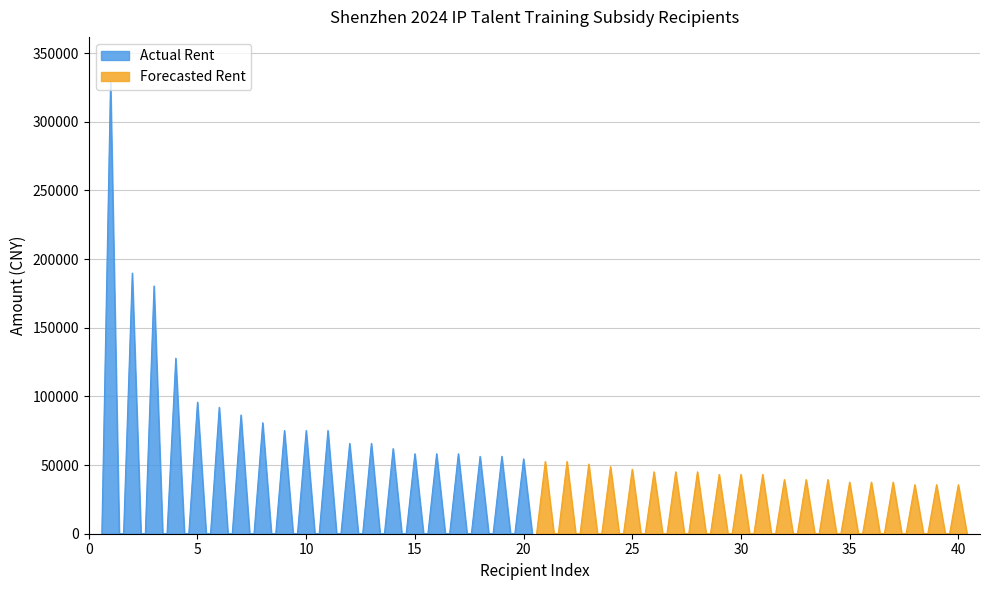

Reading right to left, list all the values displayed in this chart.

Actual Rent: 54506.0	56385.5	56385.5	58265.0	58265.0	58265.0	62024.0	65783.1	65783.1	75180.6	75180.6	75180.7	80819.2	86457.8	92096.3	95855.3	127807.1	180433.5	189831.1	328915.3
Forecasted Rent: 35710.8	35710.8	35710.8	37590.3	37590.3	37590.3	39469.8	39469.9	39469.9	43228.9	43228.9	43228.9	45108.4	45108.4	45108.4	46987.9	48867.4	50746.9	52626.4	52626.5